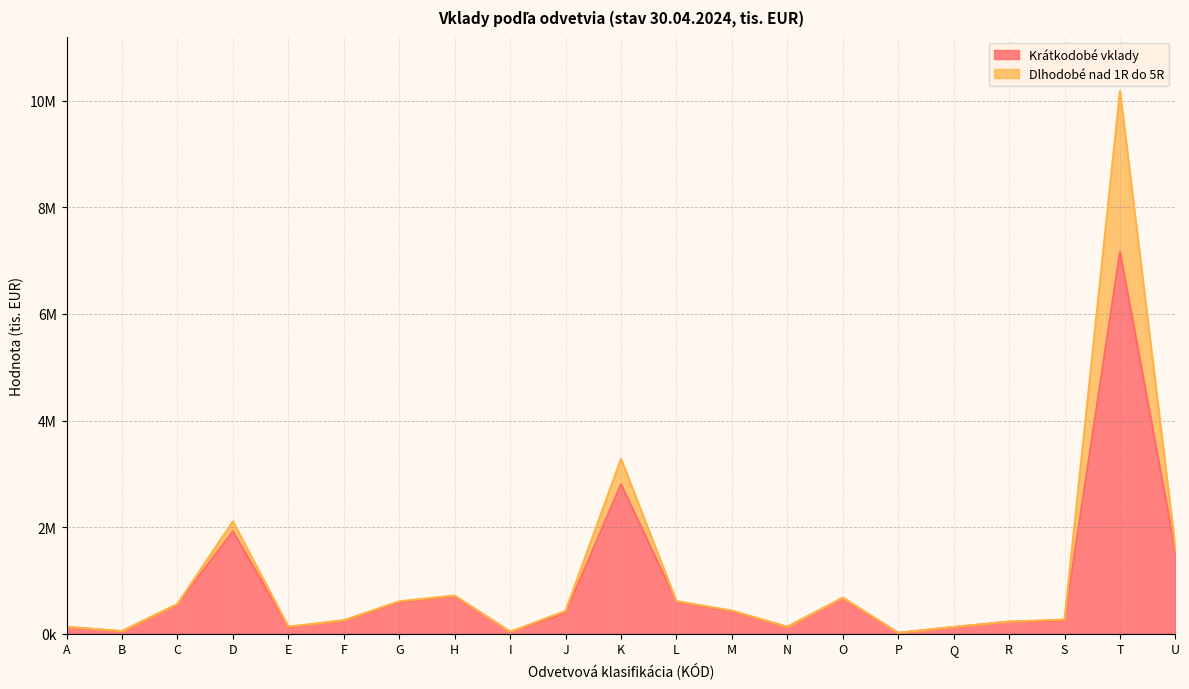

Which label corresponds to the largest value in the chart?

T